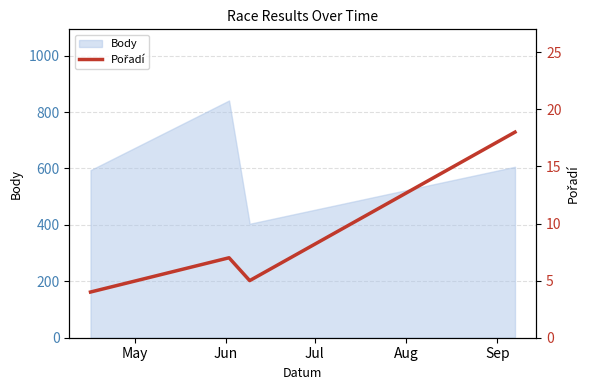

How many data points are above 7?

1